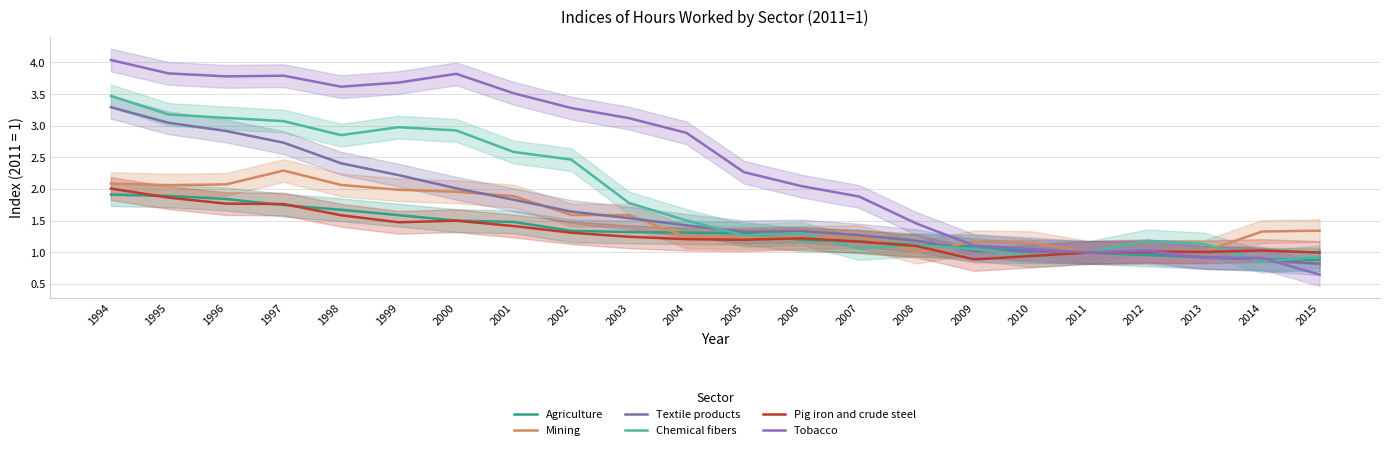

How many distinct data groups are displayed?

6